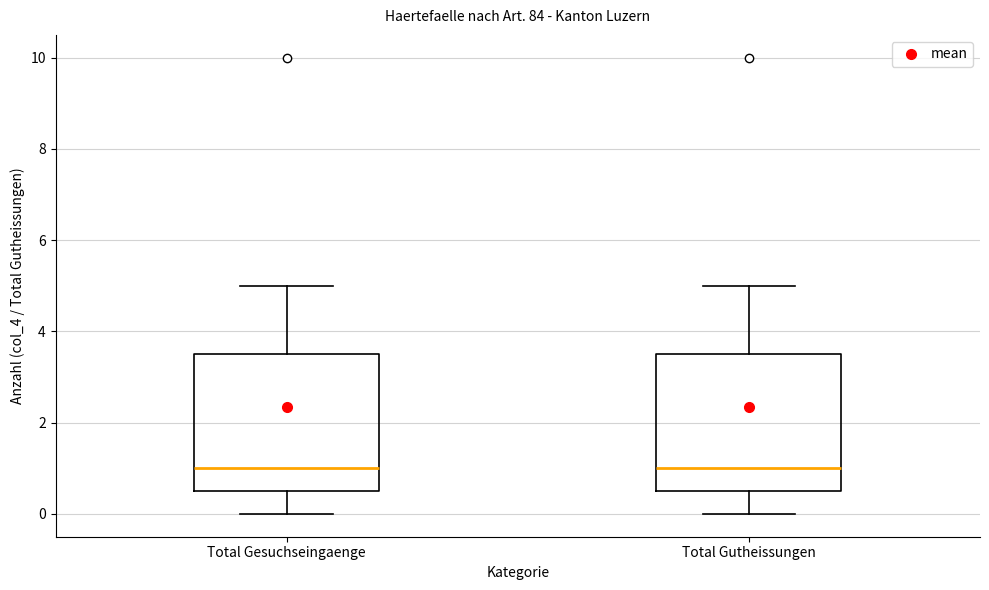

Where is the upper edge of the box for Total Gesuchseingaenge on the y-axis? The values are not printed on the chart, so give them approximately, as read against the axis.

3.6